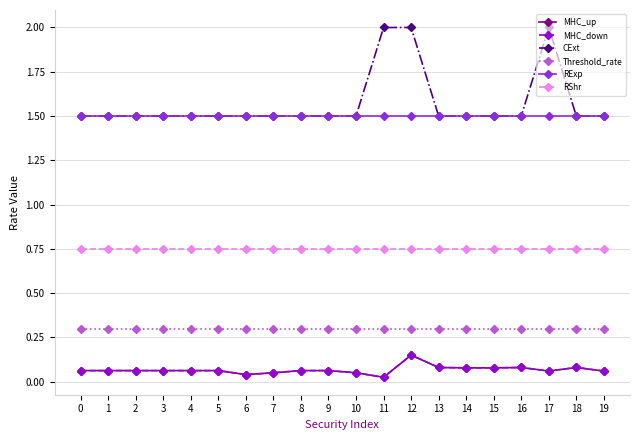

True or false: RShr and Threshold_rate cross at least once.

False